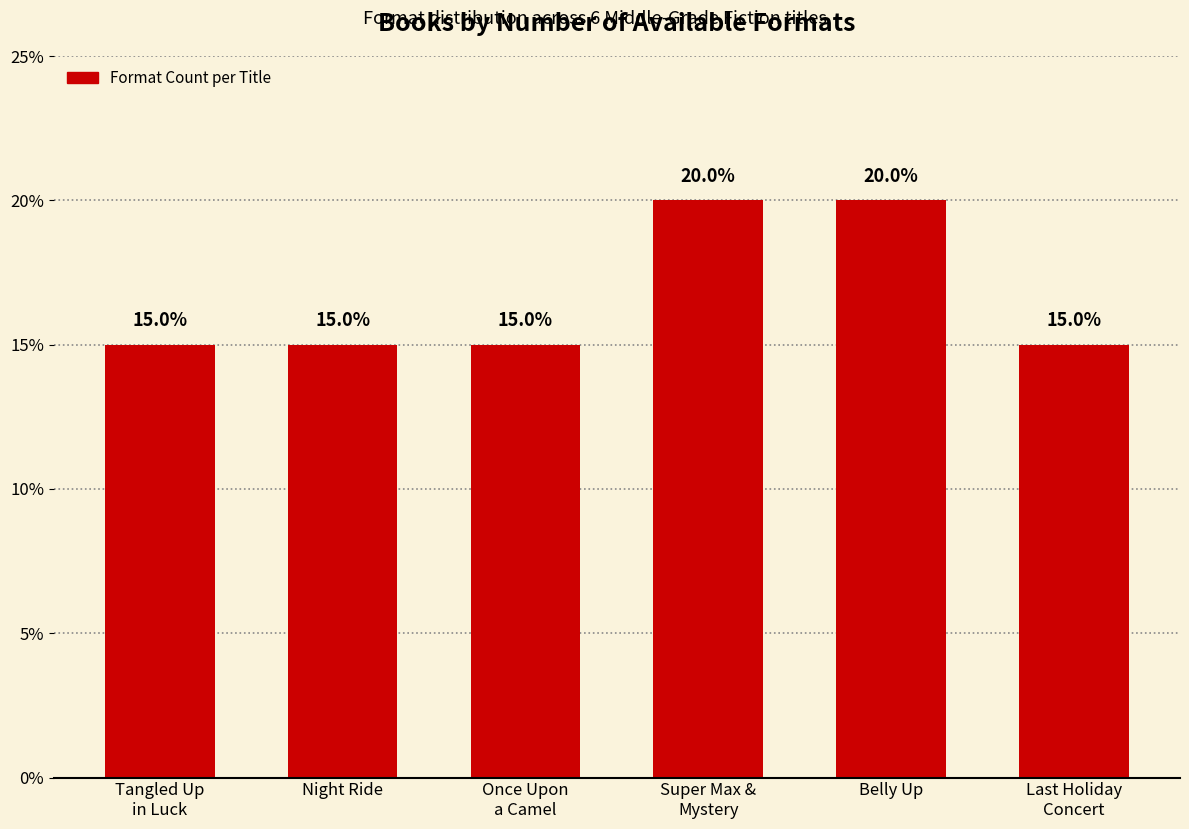

What is the approximate value at Once Upon
a Camel?

15